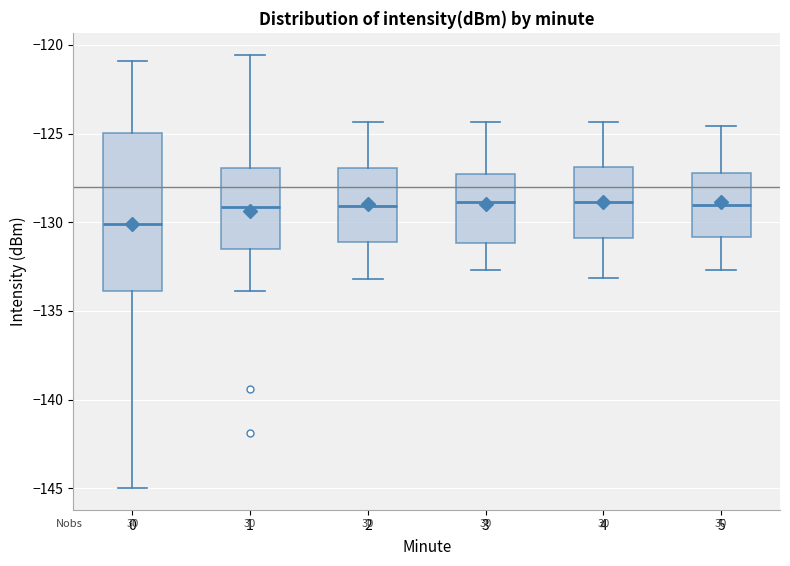

Where is the lower edge of the box at x = 4 on the y-axis? The values are not printed on the chart, so give them approximately, as read against the axis.

-131.0